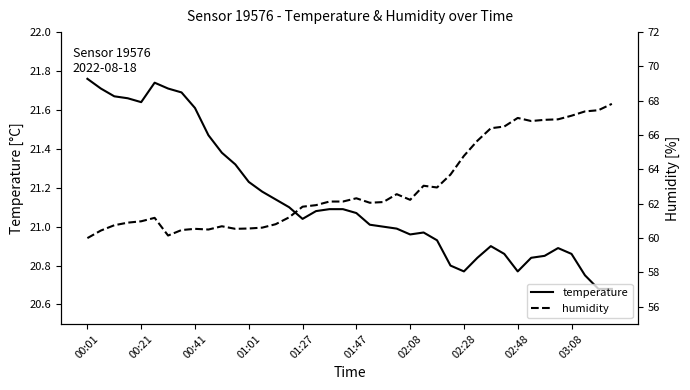

True or false: temperature and humidity intersect in this chart.

False